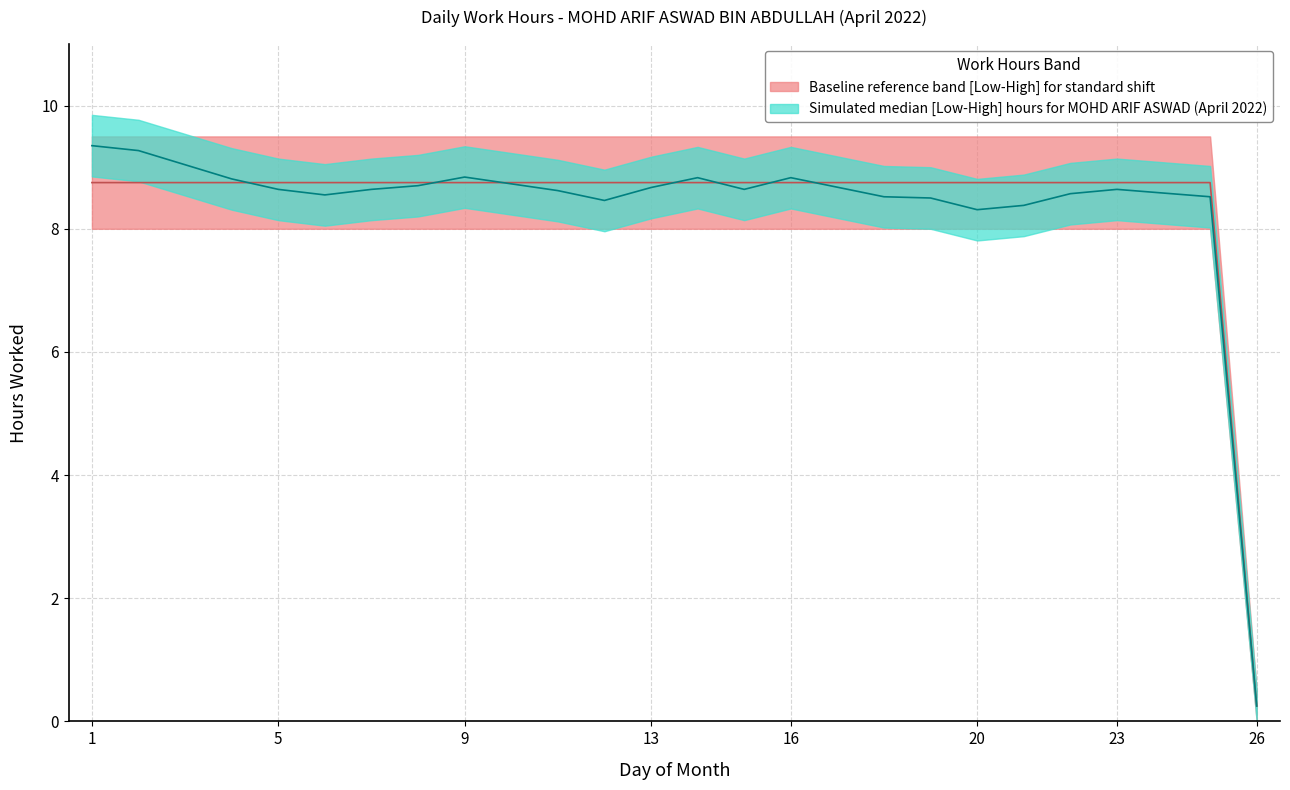

Does the chart have visible grid lines?

Yes